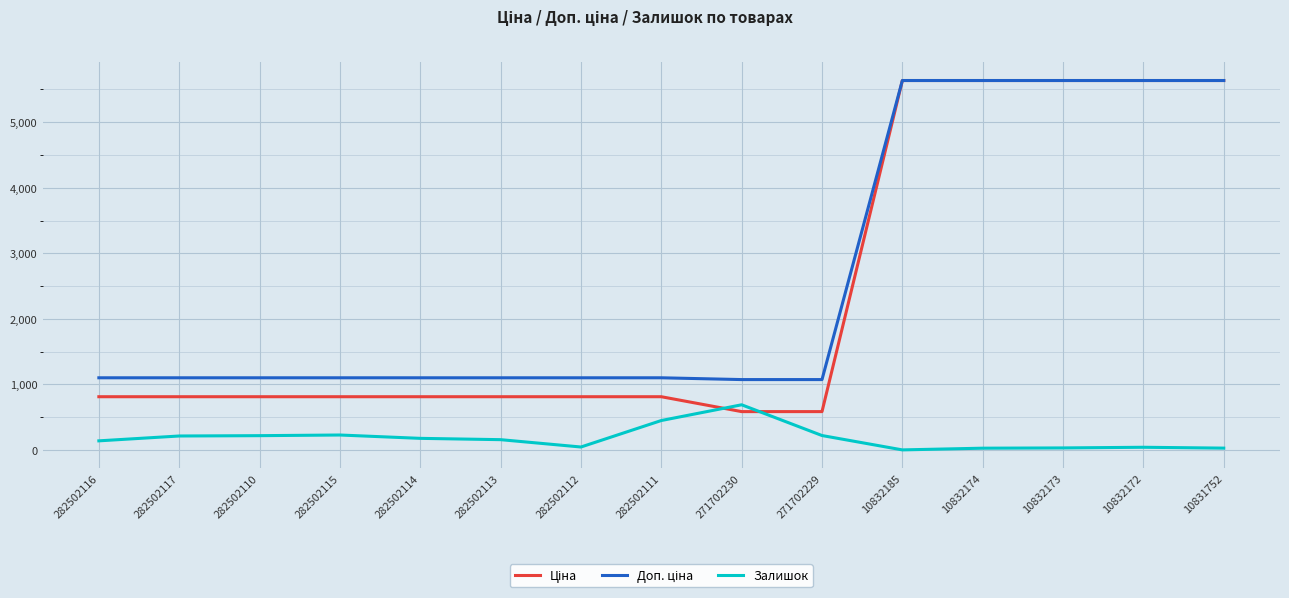

At which label is Залишок closest to 346?

282502111